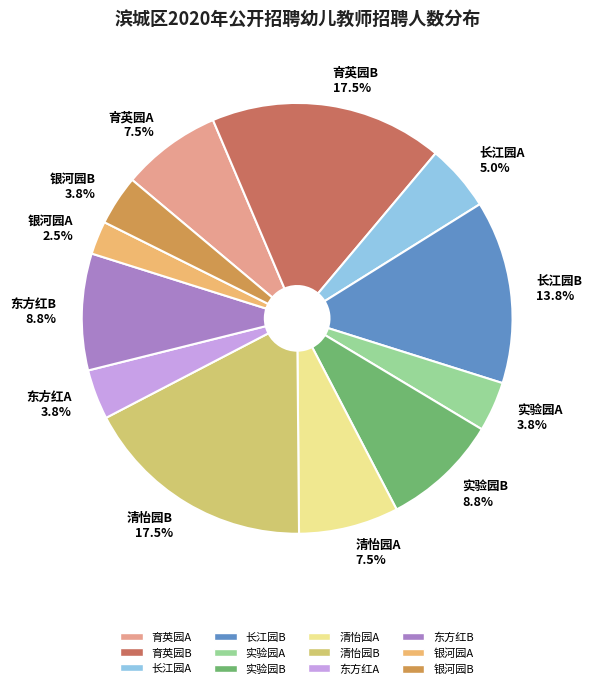

To the nearest percent, what percentage of the pie is 长江园A?

5%